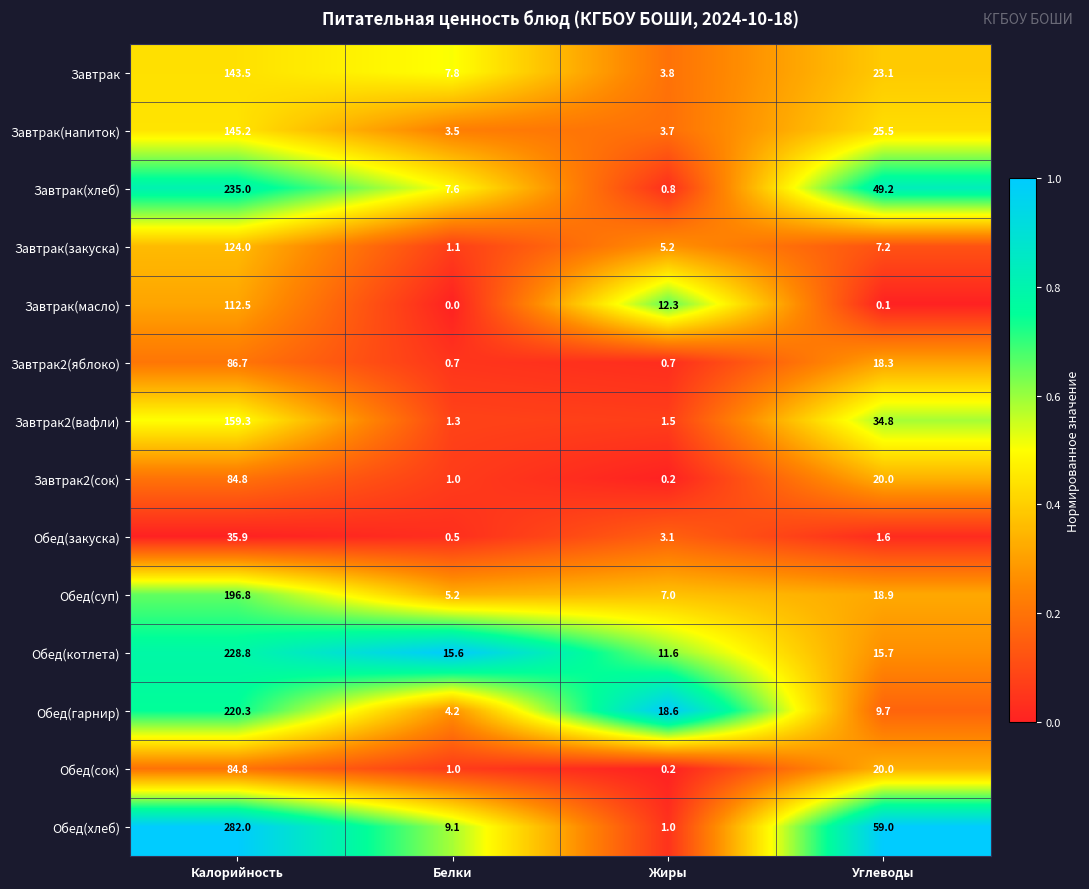

The value of Завтрак at Жиры is 5.2. True or false?

False